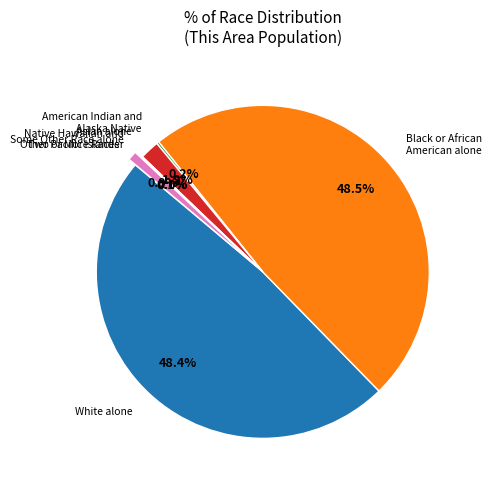

Rank the categories by value from highest to lowest.

Black or African American alone, White alone, Asian alone, Two or More Races, American Indian and Alaska Native, Some Other Race alone, Native Hawaiian and Other Pacific Islander